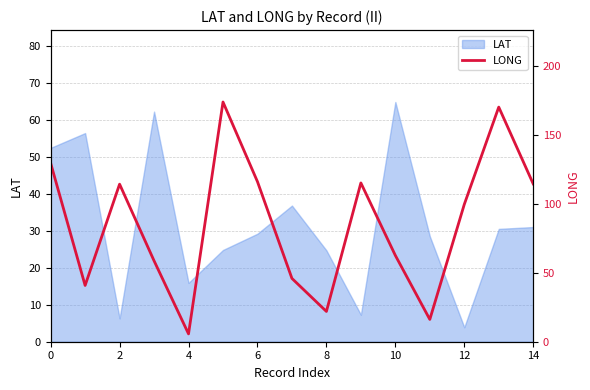

What is the lowest value of the LAT series?

3.9